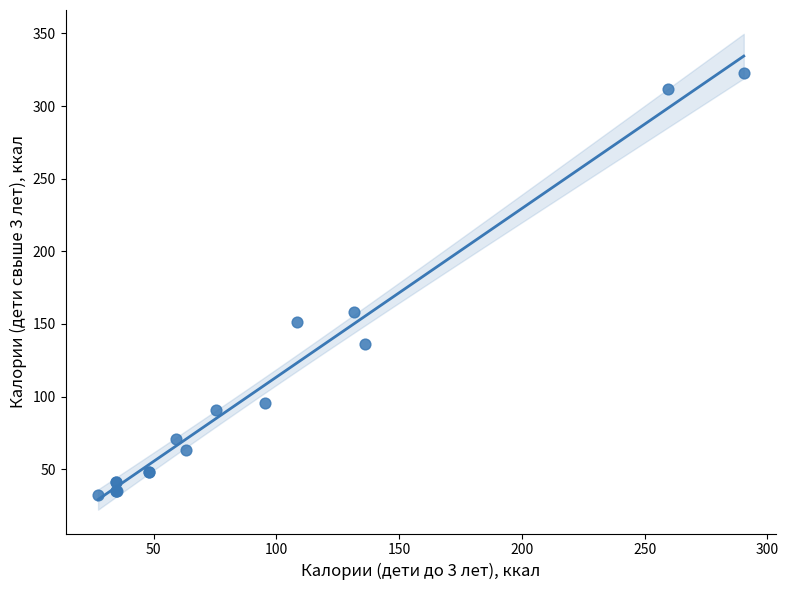

What Y value in the scatter plot is closest to 177?

158.1